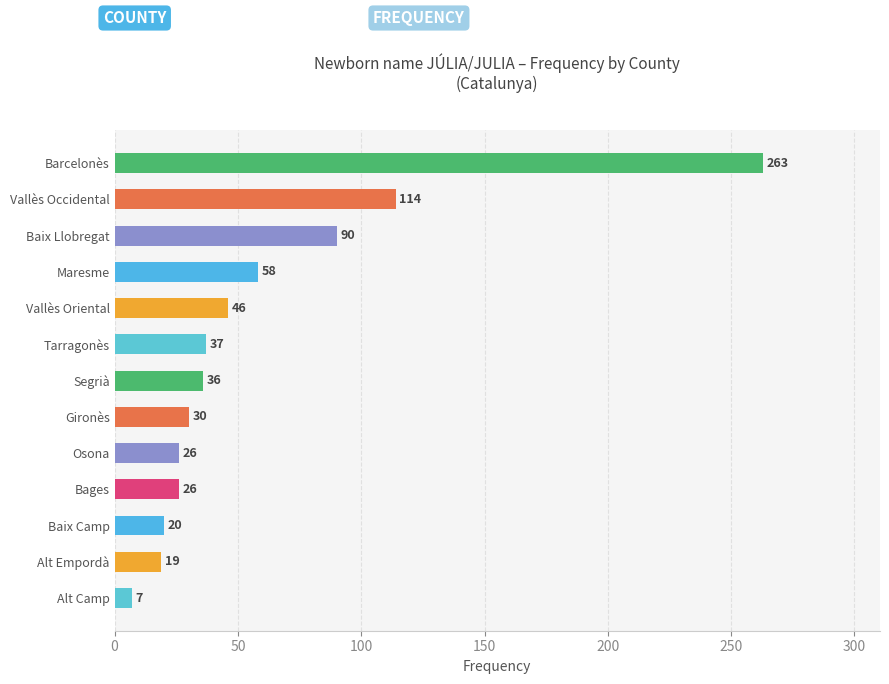

Reading bottom to top, transcribe all the data shown in this chart.

Alt Camp=7	Alt Empordà=19	Baix Camp=20	Bages=26	Osona=26	Gironès=30	Segrià=36	Tarragonès=37	Vallès Oriental=46	Maresme=58	Baix Llobregat=90	Vallès Occidental=114	Barcelonès=263